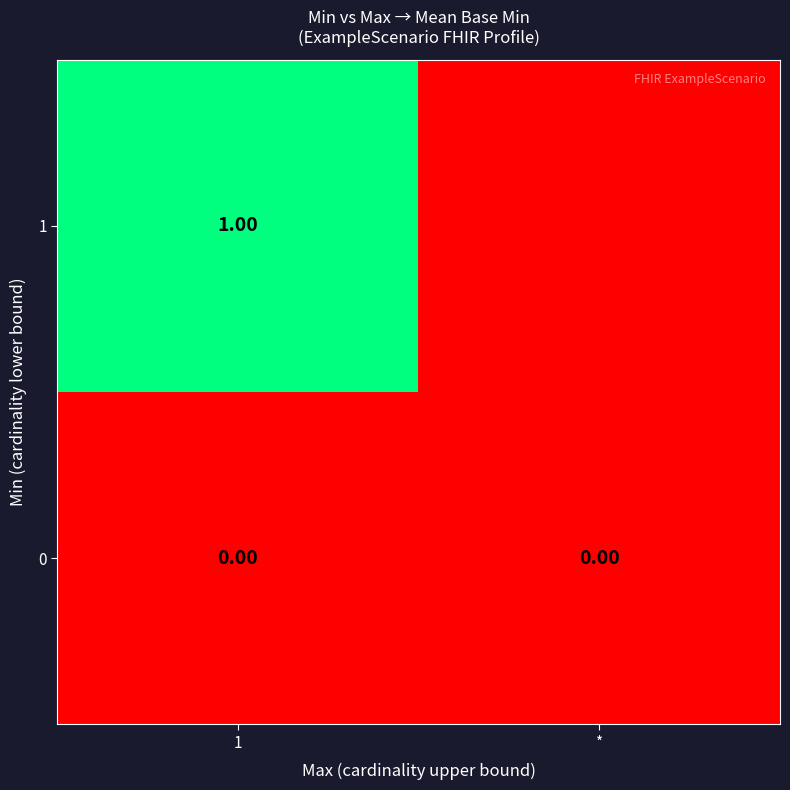

Is the value of 0 at 1 greater than the value of 1 at 1?

No